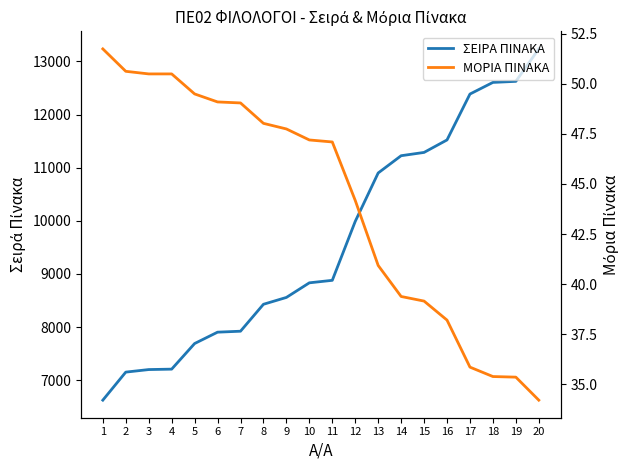

What is the sum of the ΜΟΡΙΑ ΠΙΝΑΚΑ values at 12 and 6?

93.3